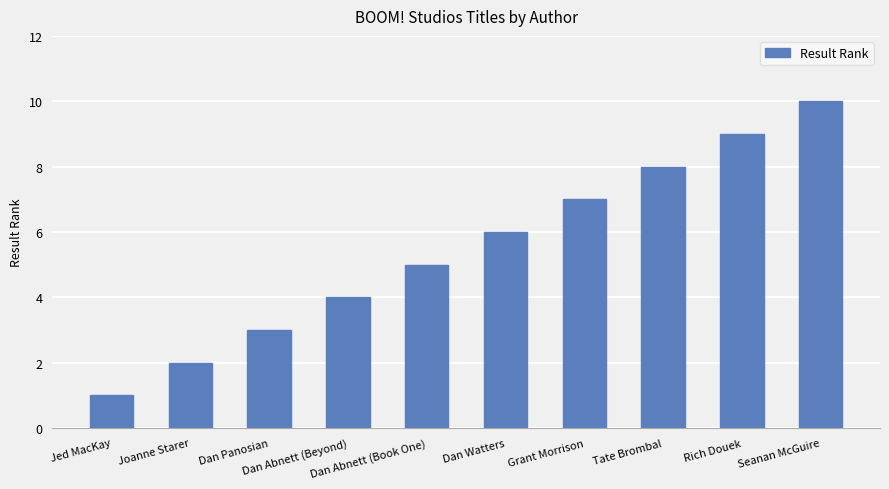

What is the difference between the second highest and minimum values?

8